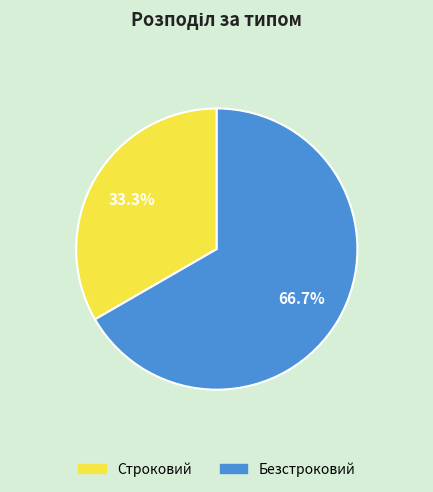

Does any single category account for the majority?

Yes